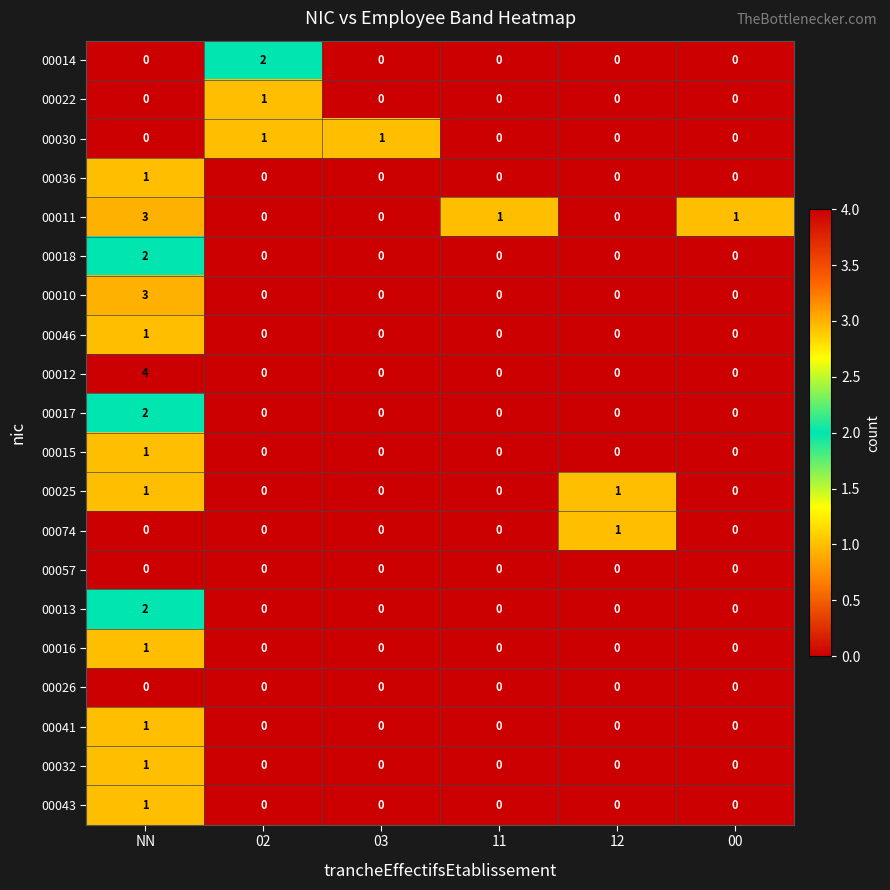

Which series has the largest range (max minus min)?

00012